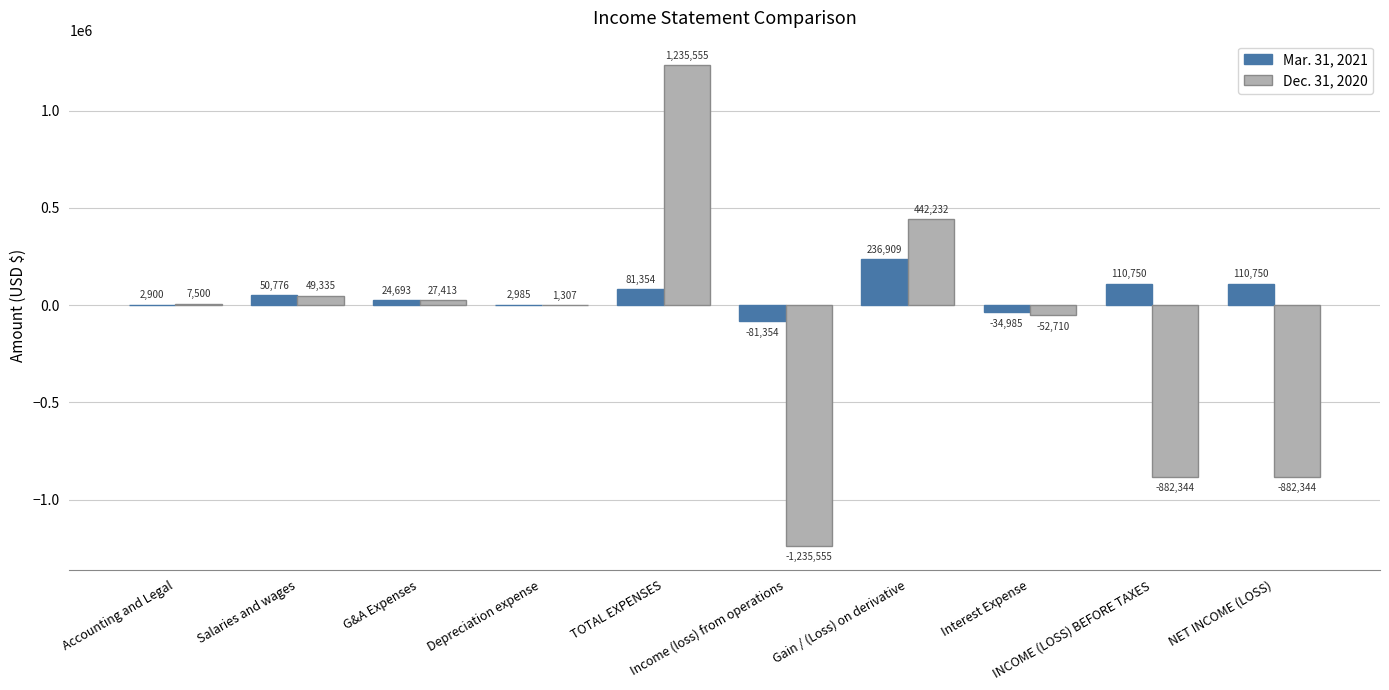

Which series has the largest total across all categories?

Mar. 31, 2021